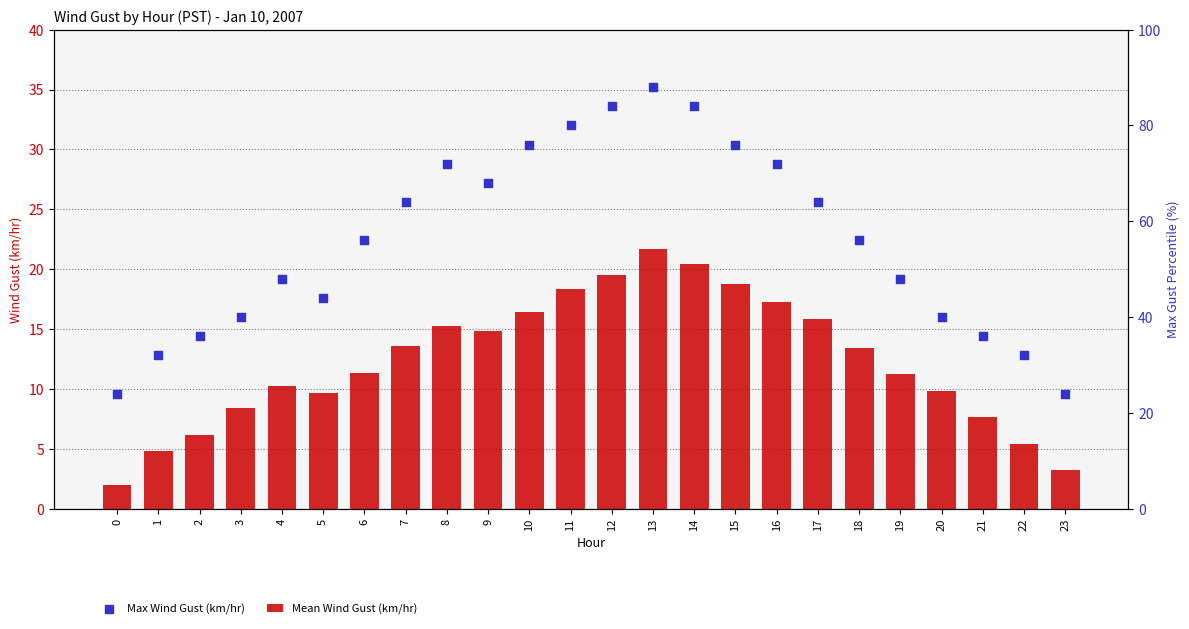

At which category is the sum across all series the highest?

13